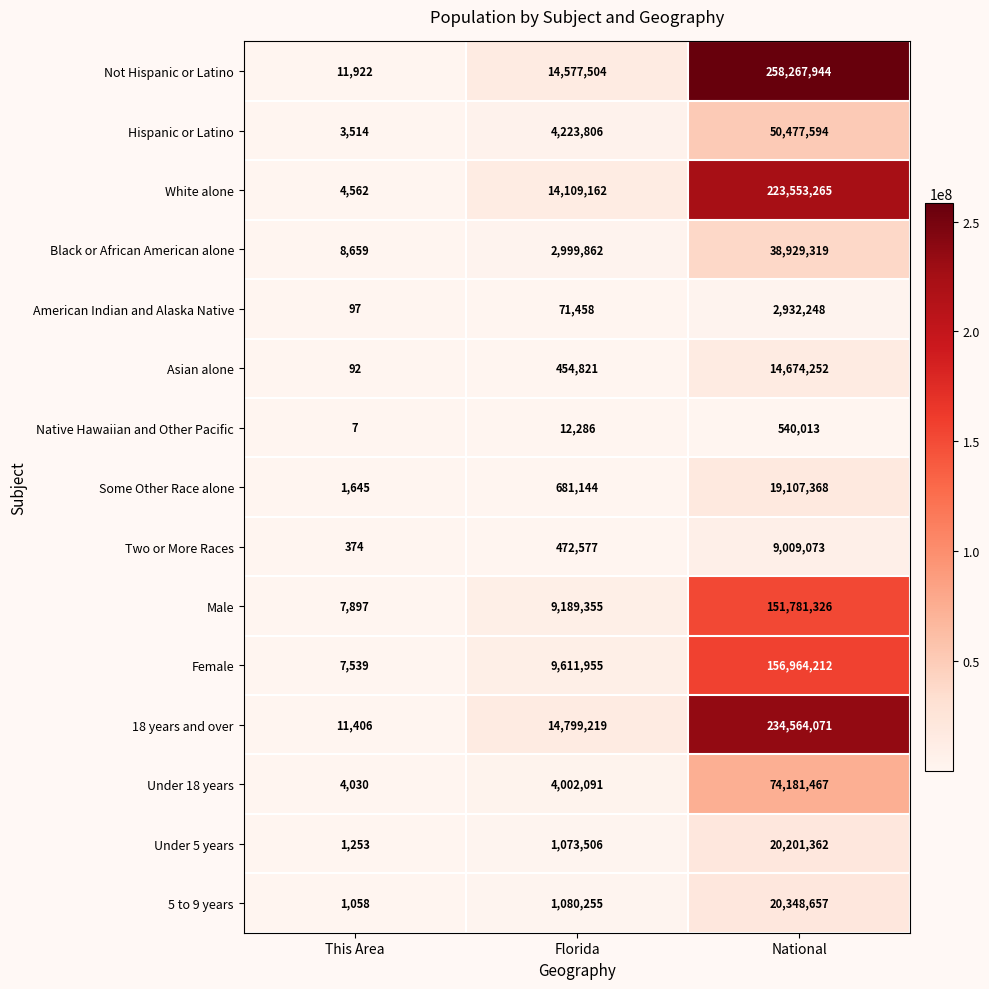

The value of Not Hispanic or Latino at Florida is 14577504. True or false?

True